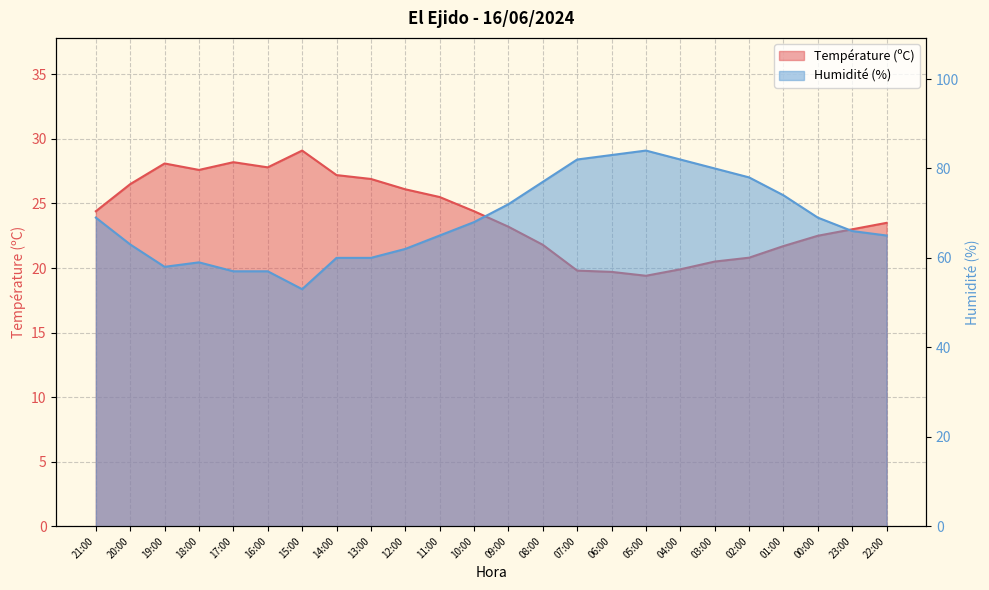

How many values in the Température (ºC) series are below 24?

12